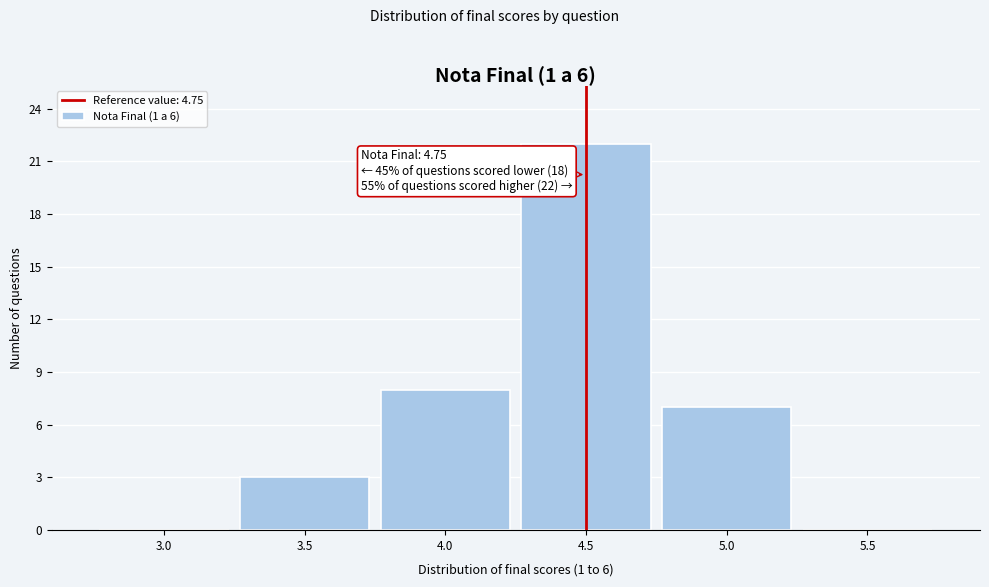

Reading left to right, what are all the values shown in this chart?

3.0=0	3.5=3	4.0=8	4.5=22	5.0=7	5.5=0